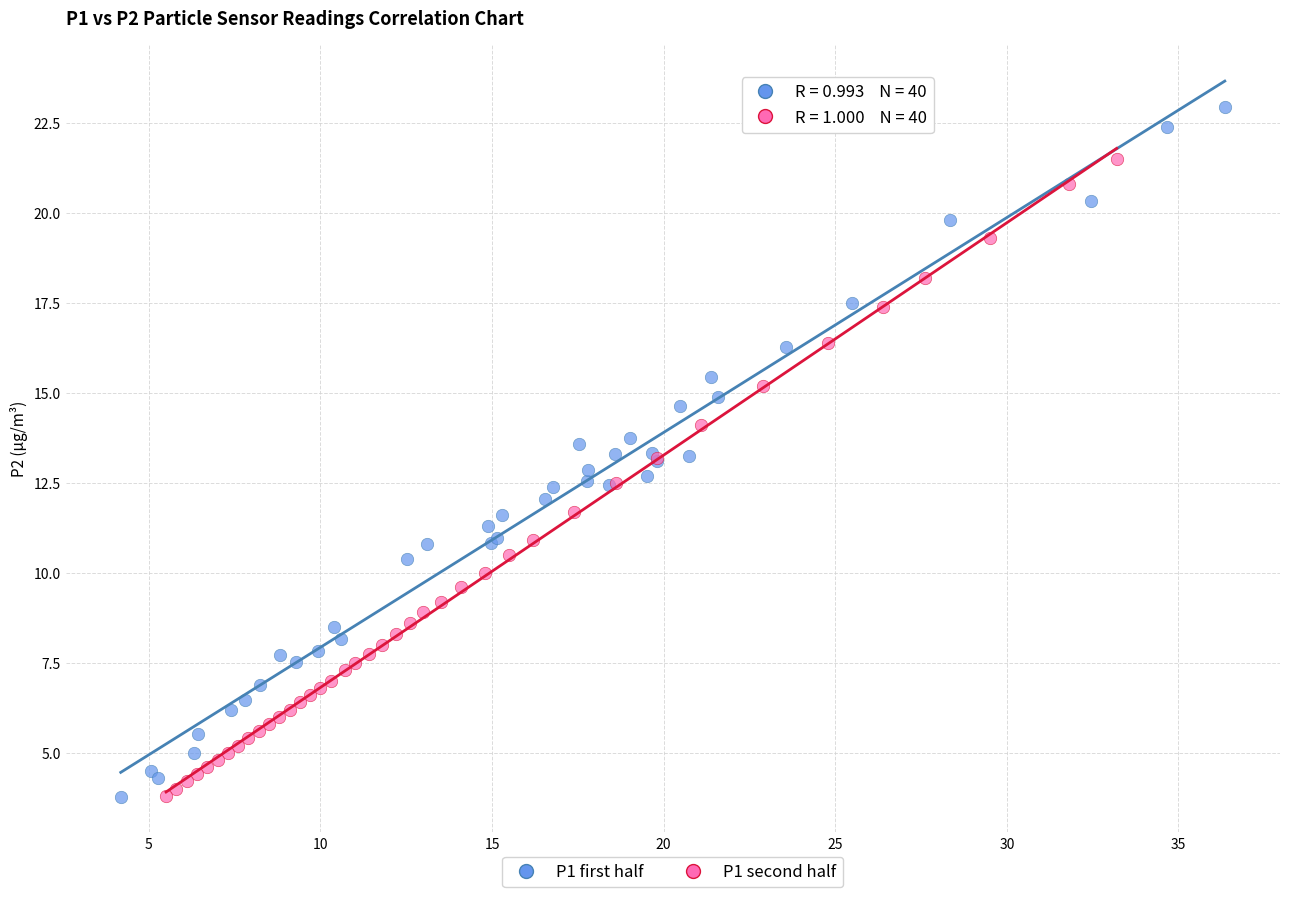

Which series has the widest spread of Y values?

P1 first half